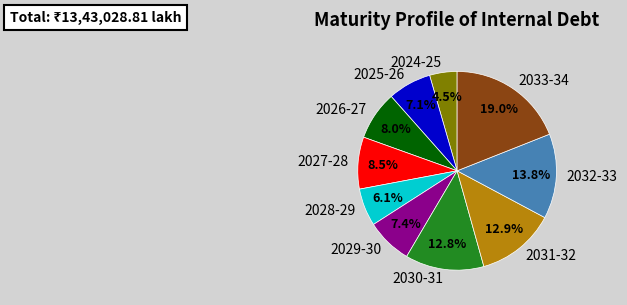

Which slice is the smallest?

2024-25